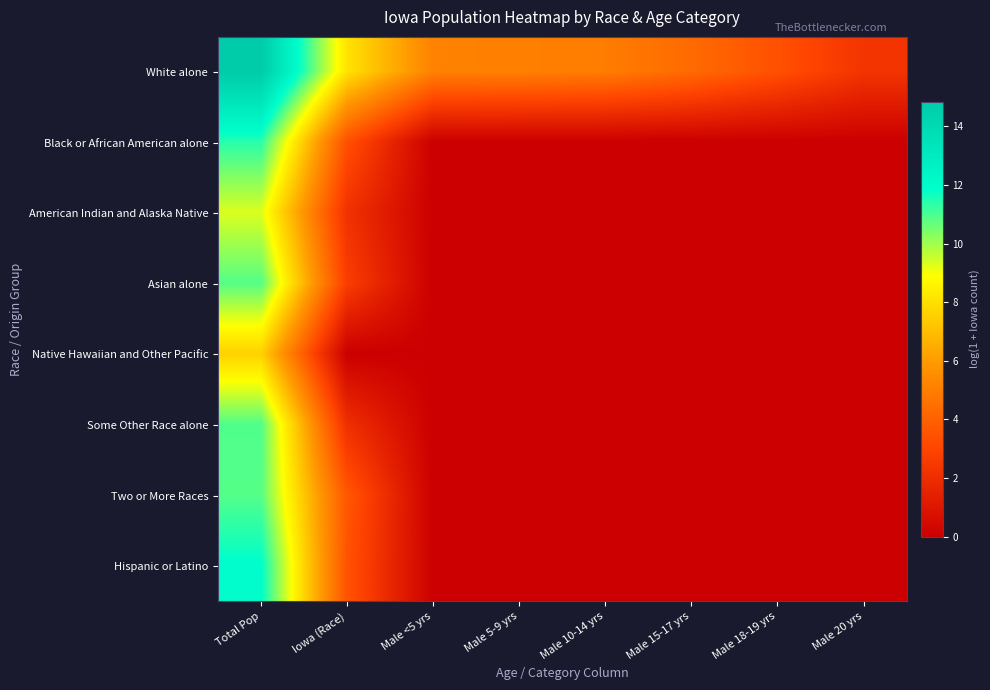

Reading left to right, extract all data points from this chart.

White alone: Total Pop=14.8	Iowa (Race)=8.1	Male <5 yrs=5.1	Male 5-9 yrs=5.1	Male 10-14 yrs=5.0	Male 15-17 yrs=4.3	Male 18-19 yrs=3.4	Male 20 yrs=2.3
Black or African American alone: Total Pop=11.4	Iowa (Race)=3.4	Male <5 yrs=0.0	Male 5-9 yrs=0.0	Male 10-14 yrs=0.0	Male 15-17 yrs=0.0	Male 18-19 yrs=0.0	Male 20 yrs=0.0
American Indian and Alaska Native: Total Pop=9.3	Iowa (Race)=2.2	Male <5 yrs=0.0	Male 5-9 yrs=0.0	Male 10-14 yrs=0.0	Male 15-17 yrs=0.0	Male 18-19 yrs=0.0	Male 20 yrs=0.0
Asian alone: Total Pop=10.9	Iowa (Race)=2.7	Male <5 yrs=0.0	Male 5-9 yrs=0.0	Male 10-14 yrs=0.0	Male 15-17 yrs=0.0	Male 18-19 yrs=0.0	Male 20 yrs=0.0
Native Hawaiian and Other Pacific: Total Pop=7.6	Iowa (Race)=0.0	Male <5 yrs=0.0	Male 5-9 yrs=0.0	Male 10-14 yrs=0.0	Male 15-17 yrs=0.0	Male 18-19 yrs=0.0	Male 20 yrs=0.0
Some Other Race alone: Total Pop=10.9	Iowa (Race)=2.1	Male <5 yrs=0.0	Male 5-9 yrs=0.0	Male 10-14 yrs=0.0	Male 15-17 yrs=0.0	Male 18-19 yrs=0.0	Male 20 yrs=0.0
Two or More Races: Total Pop=10.9	Iowa (Race)=3.7	Male <5 yrs=0.0	Male 5-9 yrs=0.0	Male 10-14 yrs=0.0	Male 15-17 yrs=0.0	Male 18-19 yrs=0.0	Male 20 yrs=0.0
Hispanic or Latino: Total Pop=11.9	Iowa (Race)=3.5	Male <5 yrs=0.0	Male 5-9 yrs=0.0	Male 10-14 yrs=0.0	Male 15-17 yrs=0.0	Male 18-19 yrs=0.0	Male 20 yrs=0.0